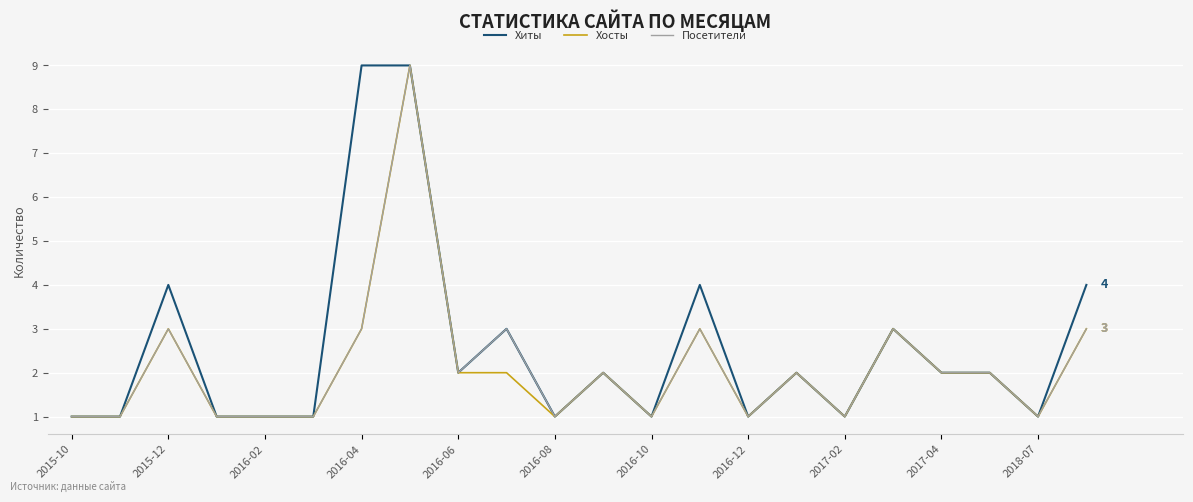

Reading left to right, what are all the values shown in this chart?

Хиты: 1	1	4	1	1	1	9	9	2	3	1	2	1	4	1	2	1	3	2	2	1	4
Хосты: 1	1	3	1	1	1	3	9	2	2	1	2	1	3	1	2	1	3	2	2	1	3
Посетители: 1	1	3	1	1	1	3	9	2	3	1	2	1	3	1	2	1	3	2	2	1	3